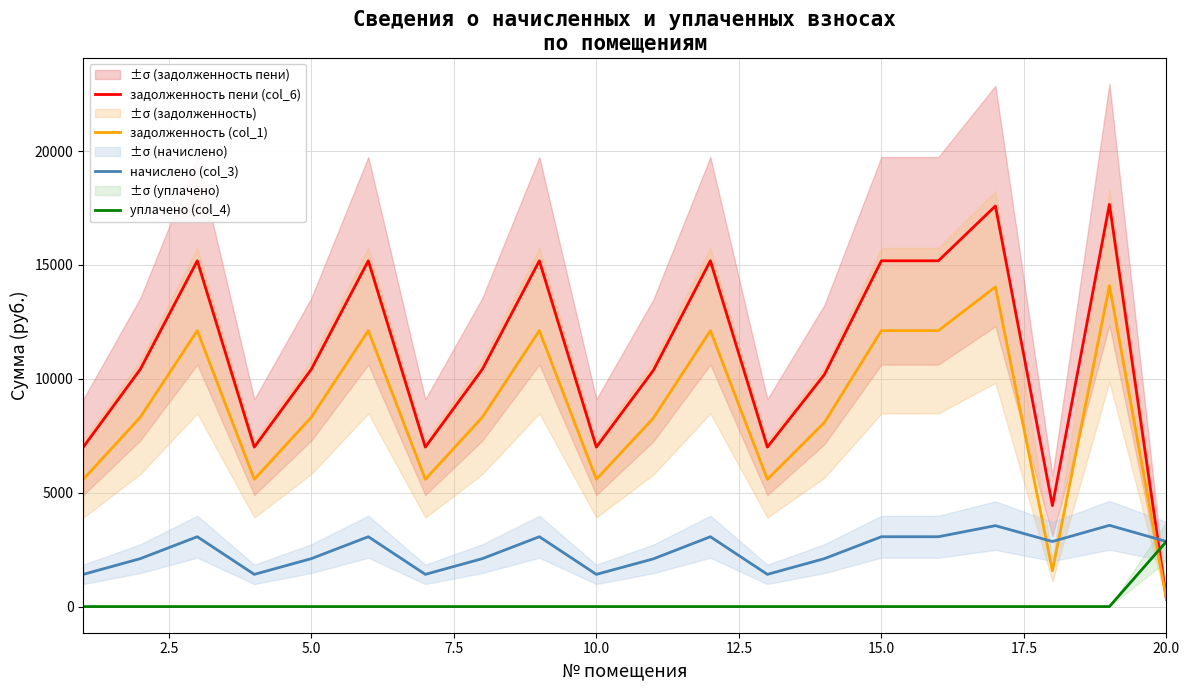

True or false: начислено (col_3) and задолженность пени (col_6) intersect in this chart.

True